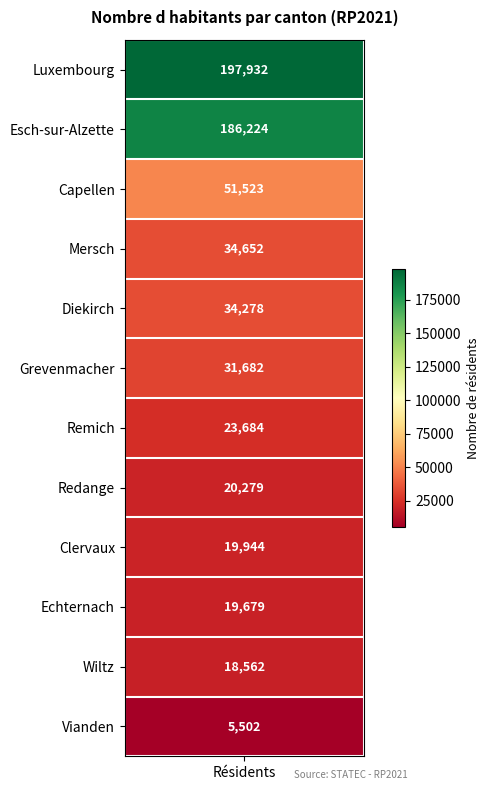

Reading left to right, transcribe all the data shown in this chart.

0=197932	1=186224	2=51523	3=34652	4=34278	5=31682	6=23684	7=20279	8=19944	9=19679	10=18562	11=5502